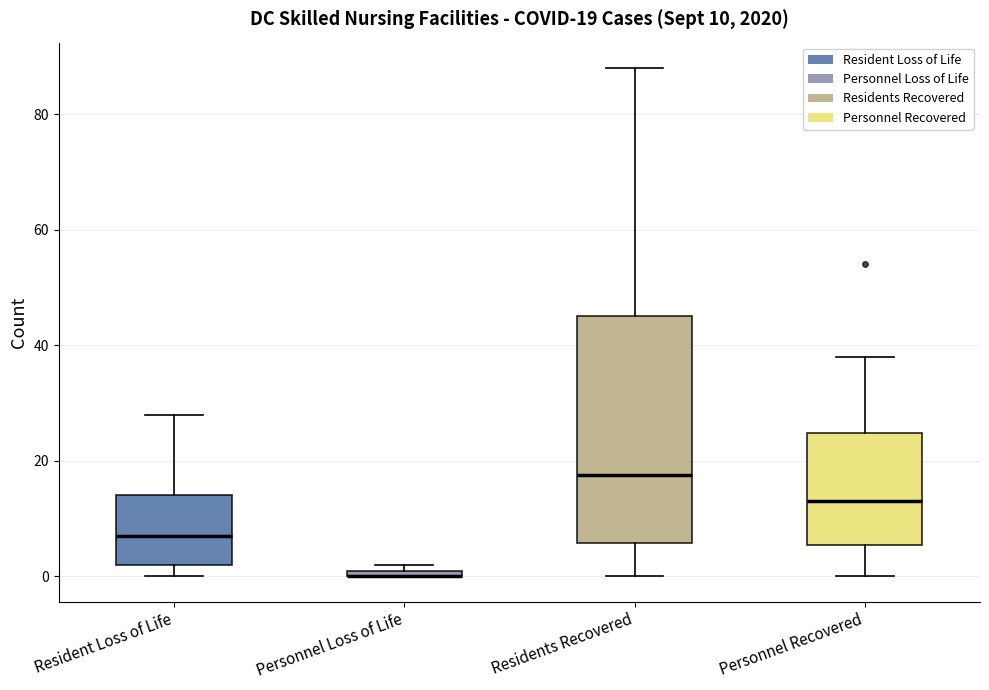

Comparing the boxes themselves (not the whiskers), which one is the tallest?

Residents Recovered